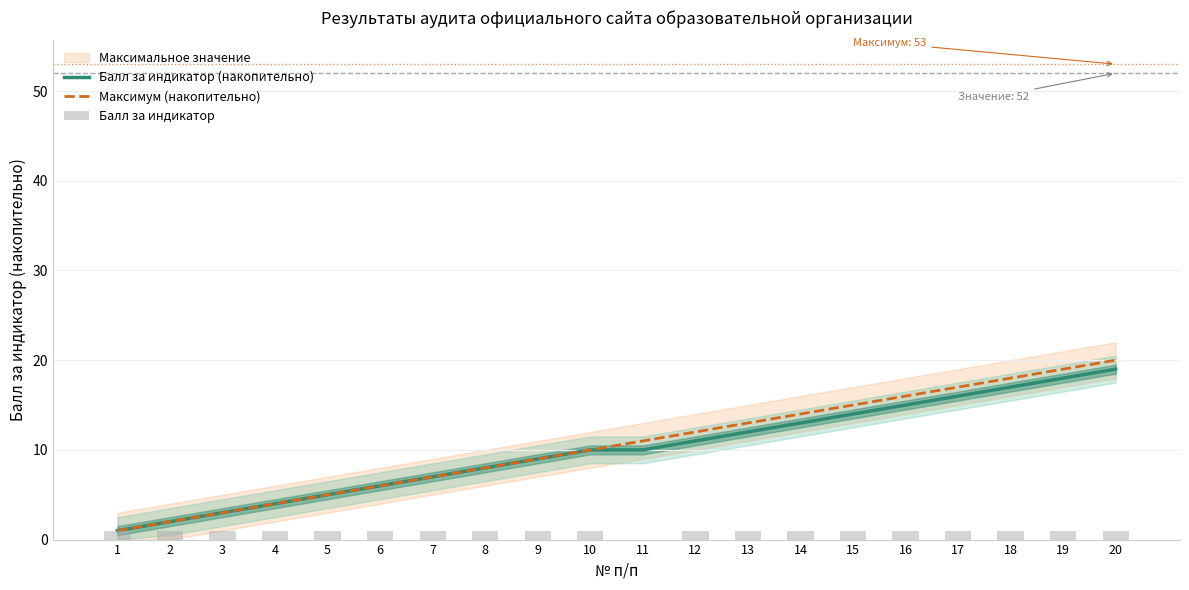

What is the total value across all series at 2?

5